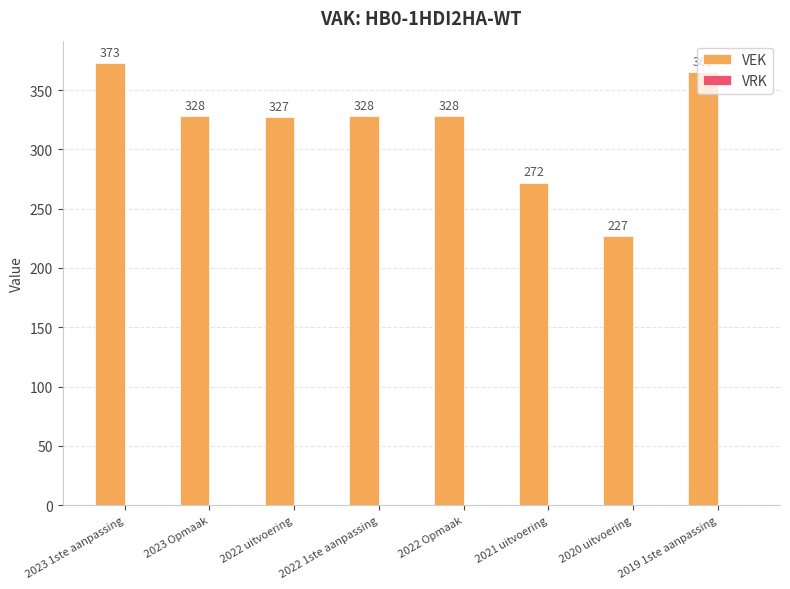

What is the ratio of the value at 2020 uitvoering to the value at 2022 1ste aanpassing?

0.7